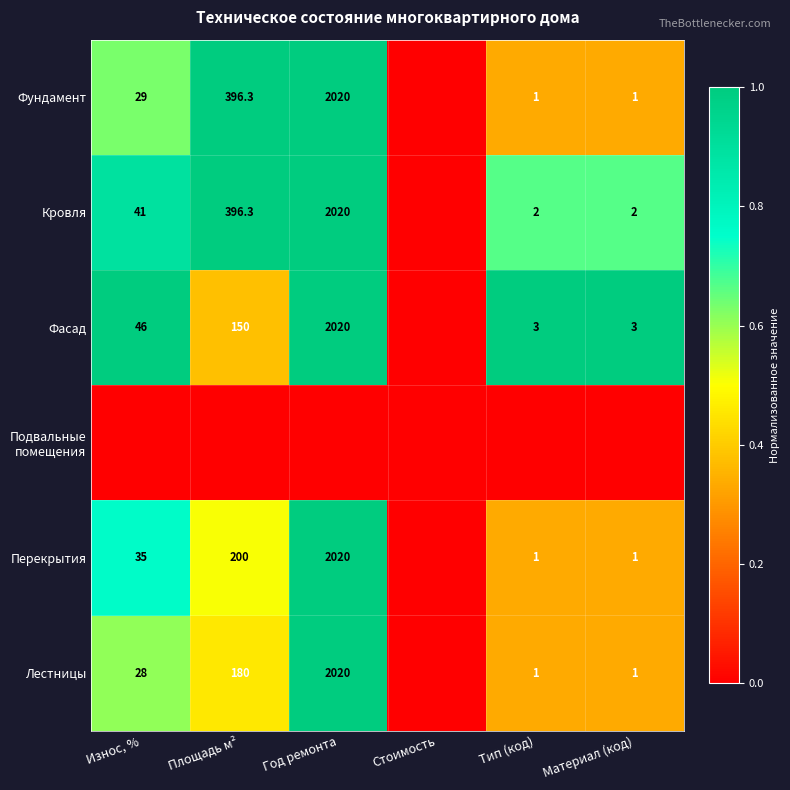

Is the value of Фасад at Износ, % greater than the value of Лестницы at Площадь м²?

No